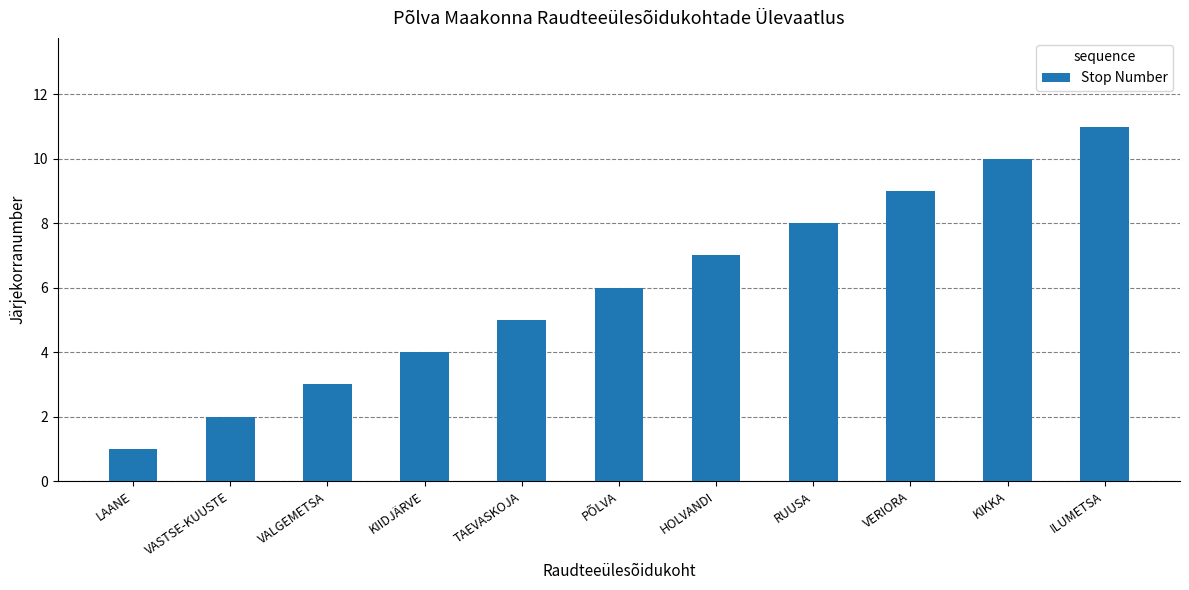

Which category has the highest value across all series?

ILUMETSA